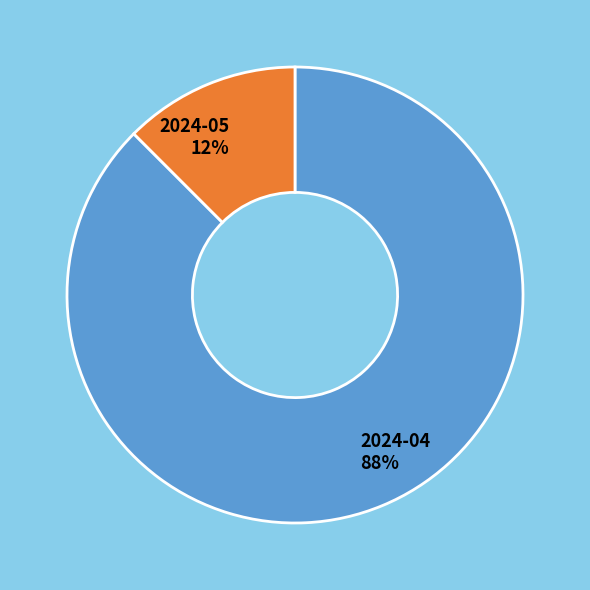

Is it true that 2024-05 is 23% of the pie?

False